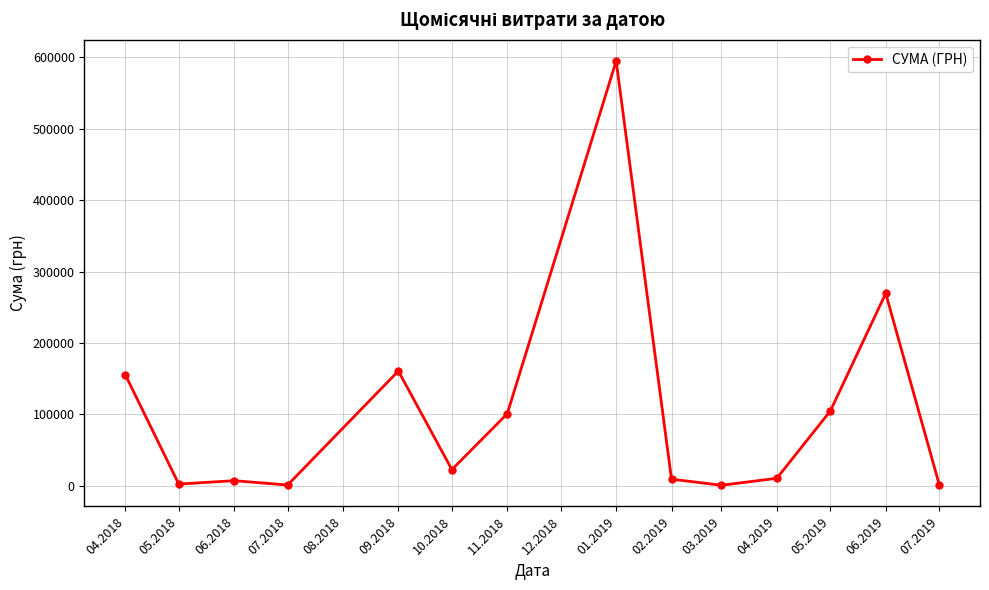

Count the number of categories in the chart.

14